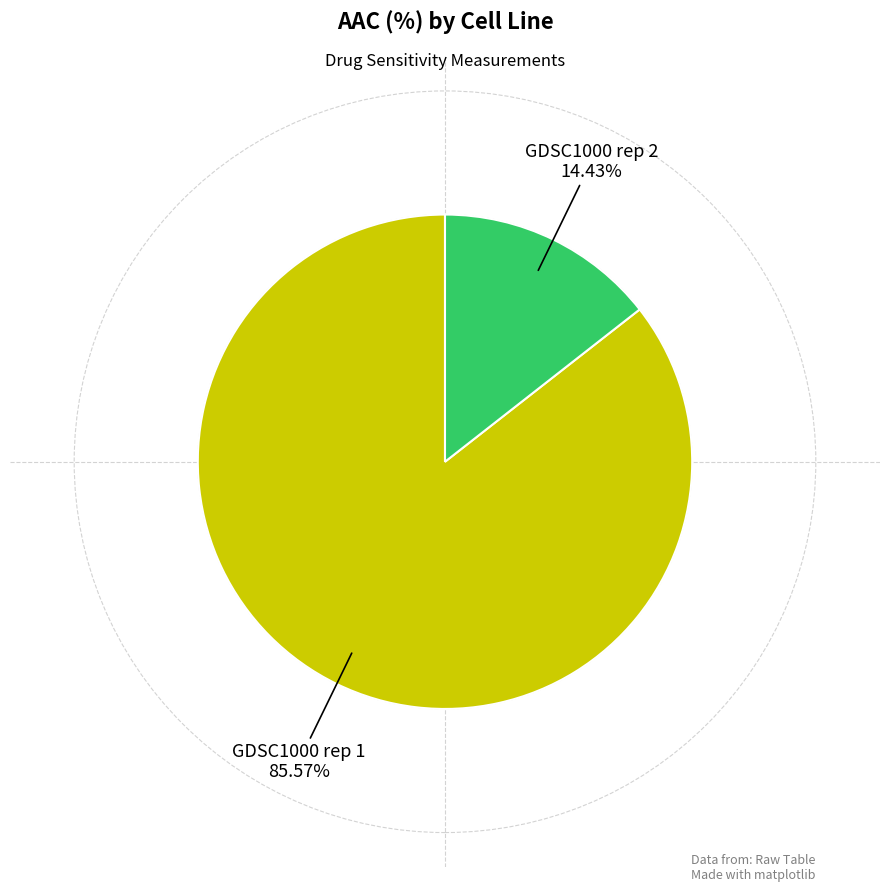

Count the number of slices in the pie.

2